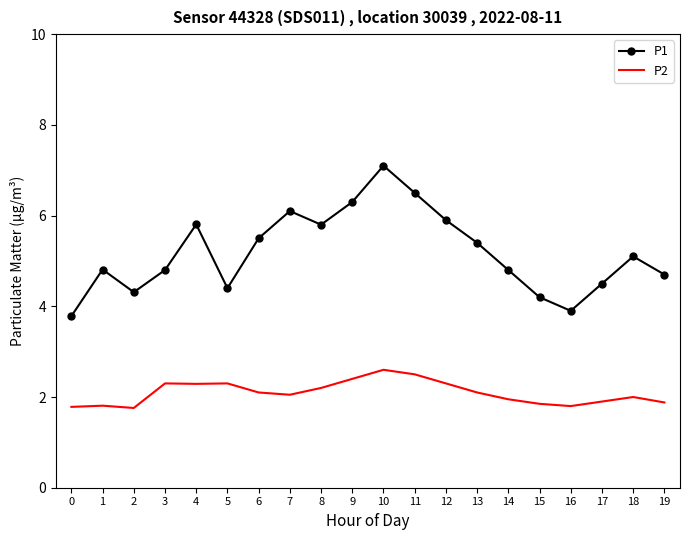

Which series has the largest total across all categories?

P1